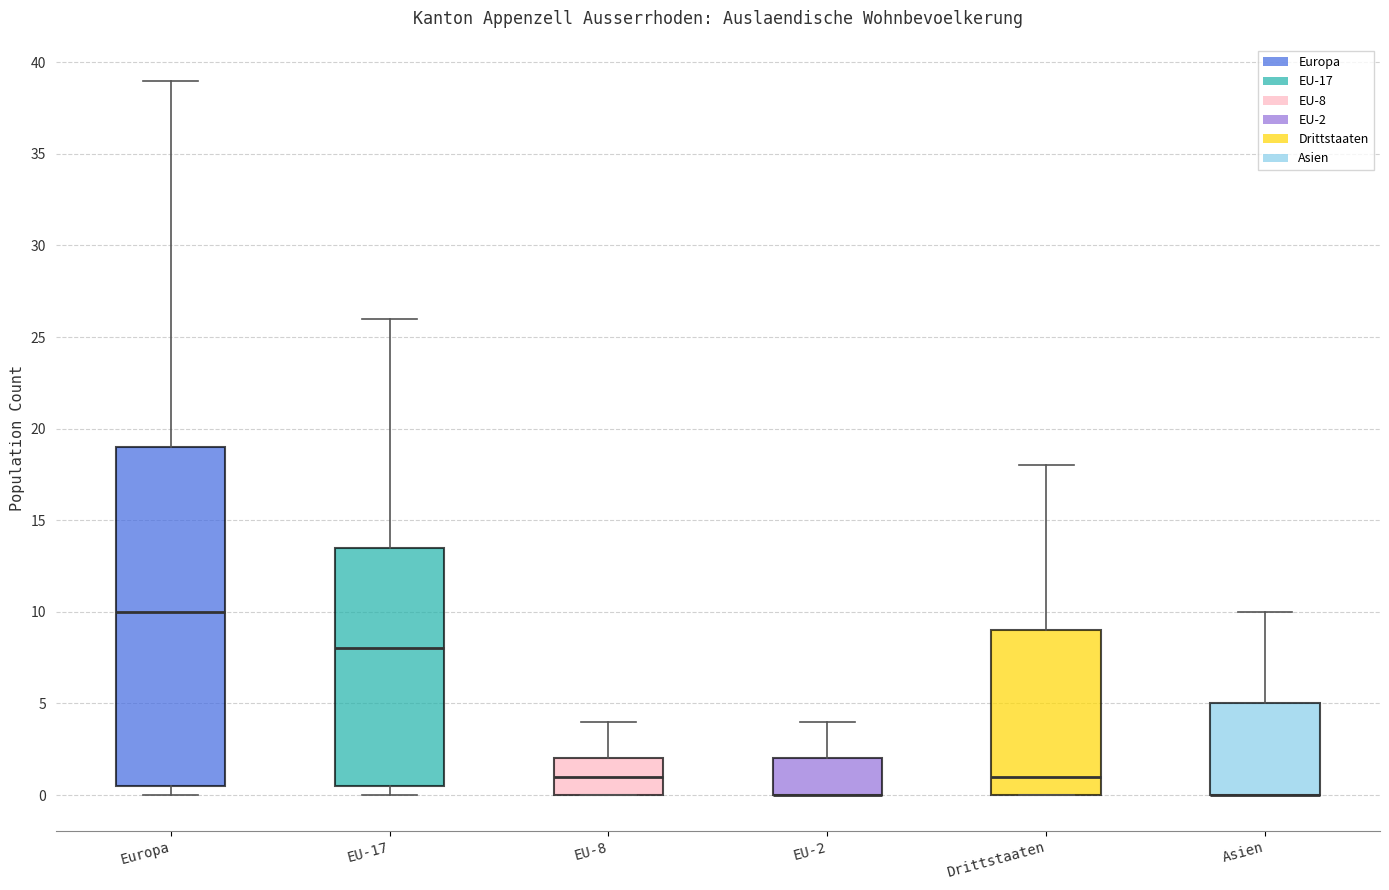

Comparing the boxes themselves (not the whiskers), which one is the tallest?

Europa